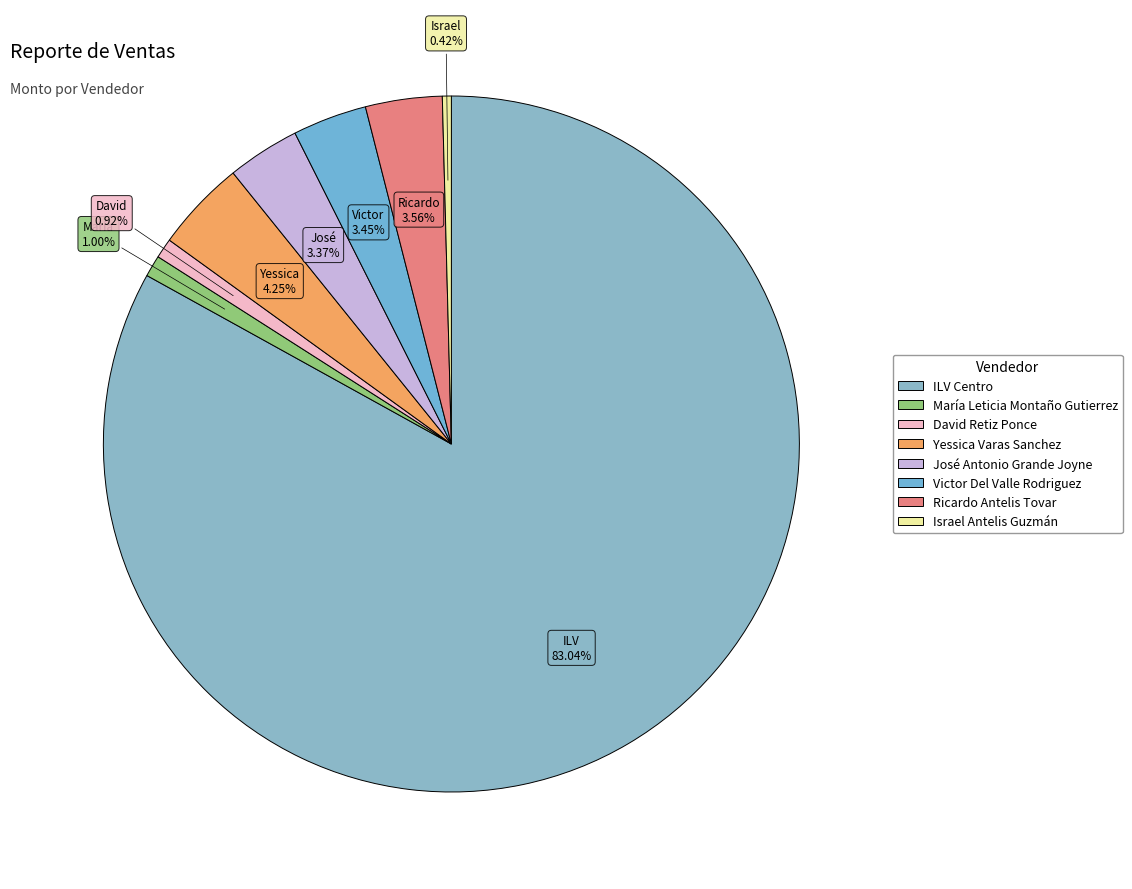

Which slice represents more than half of the pie?

ILV Centro